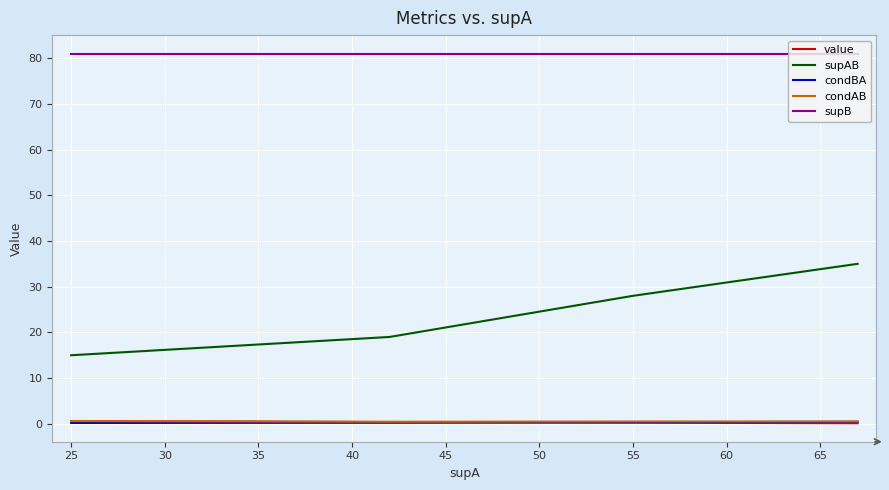

True or false: condAB and condBA intersect in this chart.

False